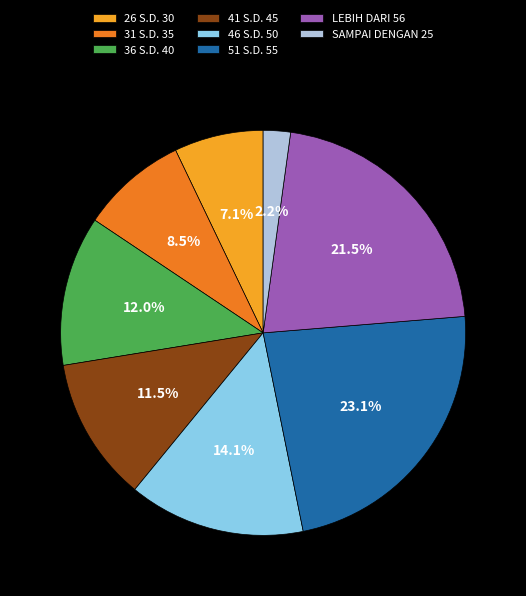

Which has a higher value, 51 S.D. 55 or 41 S.D. 45?

51 S.D. 55